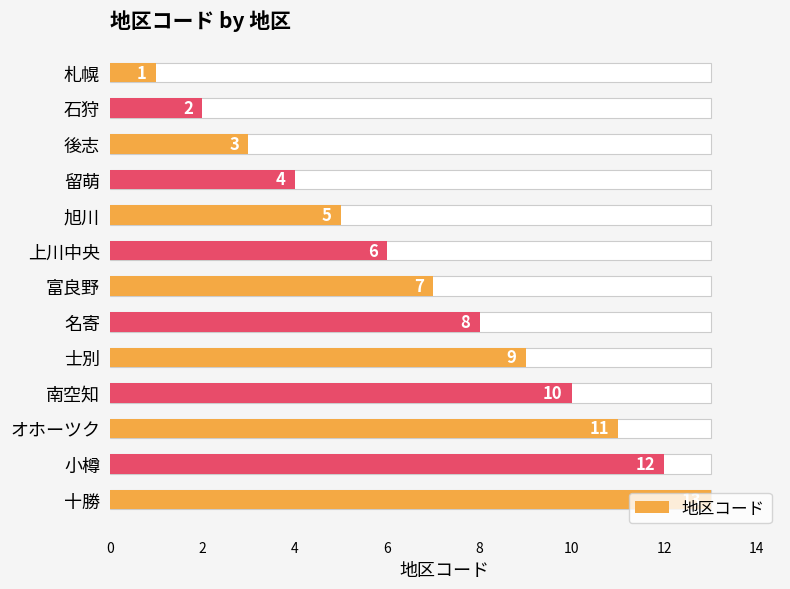

What is the difference between the second highest and second lowest values?

10